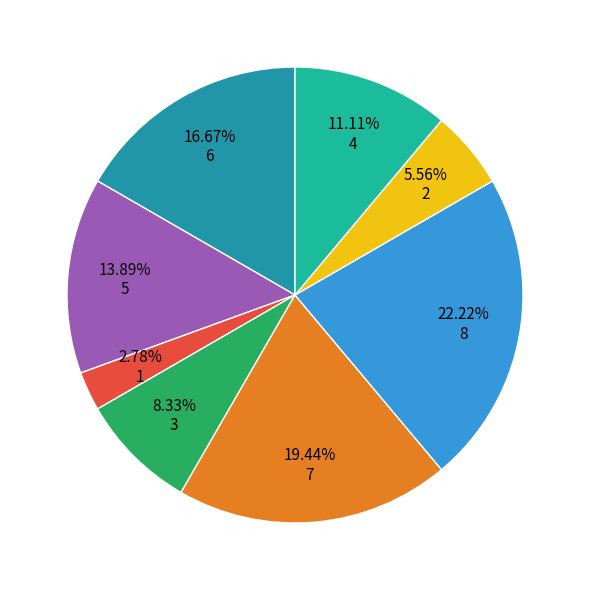

Is there any slice that represents more than half of the pie?

No